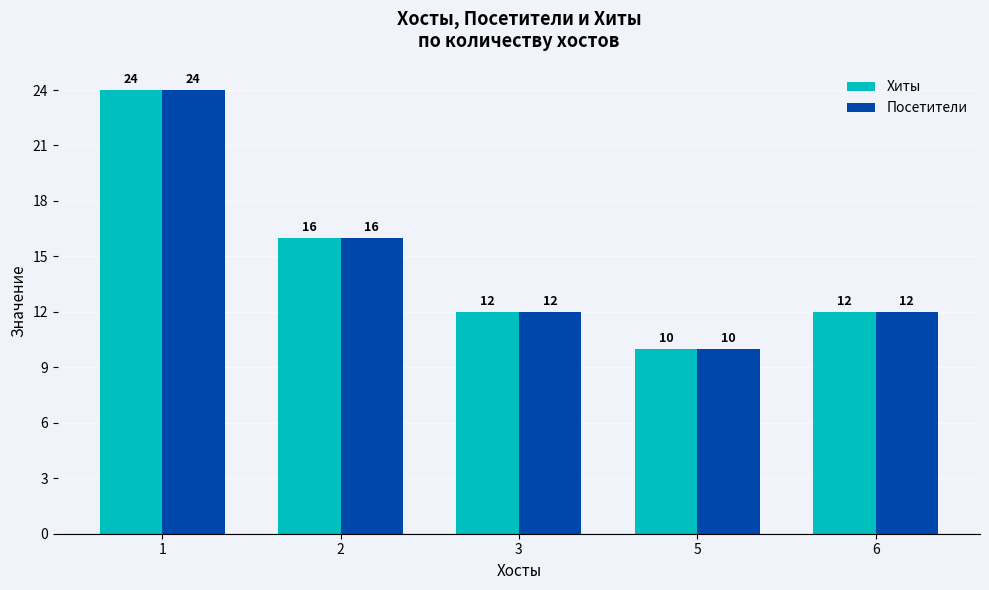

Reading left to right, list all the values displayed in this chart.

Хиты: 24	16	12	10	12
Посетители: 24	16	12	10	12